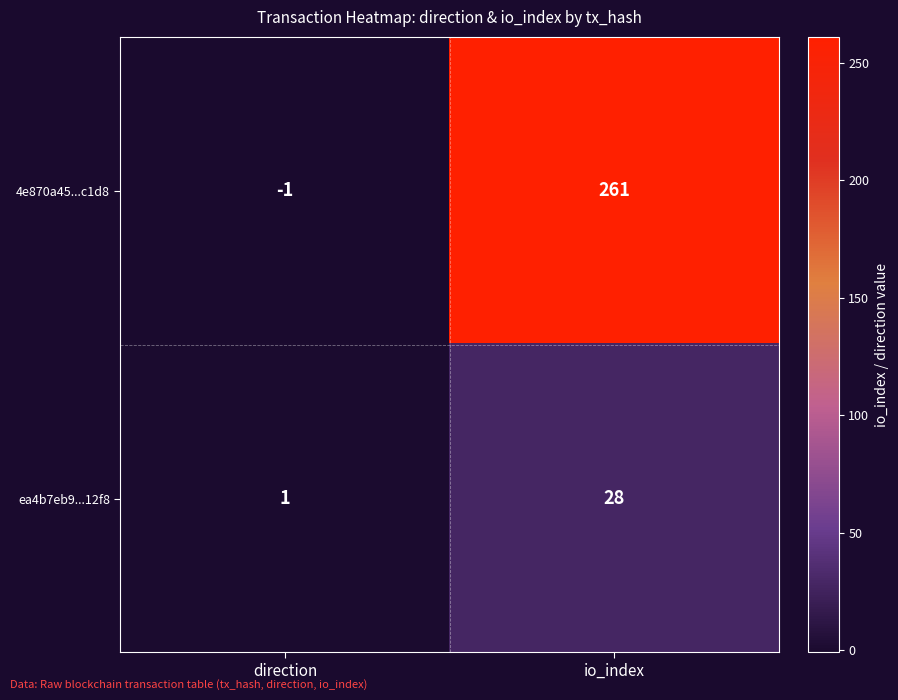

What is the difference between the 4e870a45...c1d8 values at io_index and direction?

262